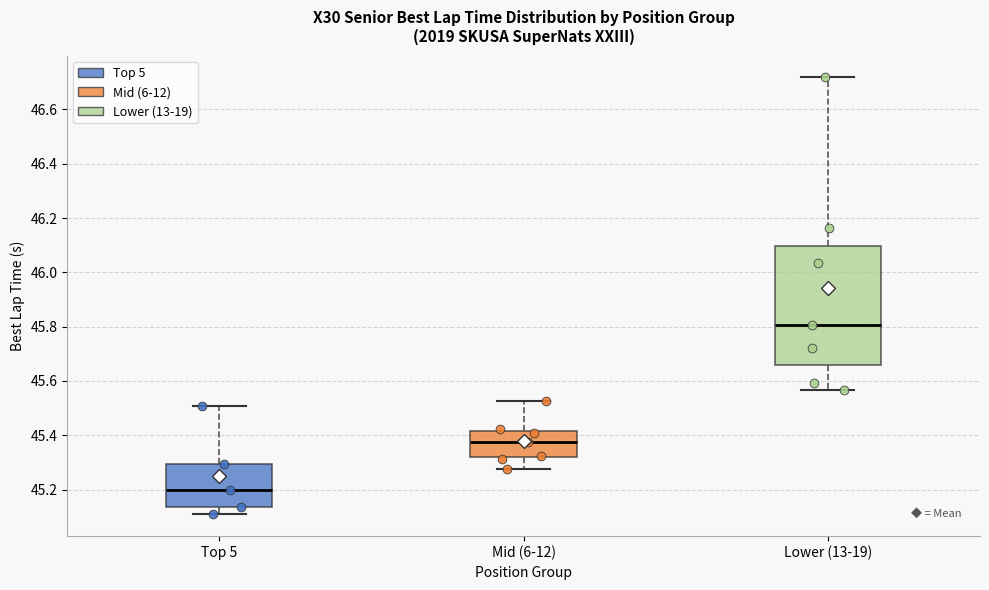

Which box's median line is the lowest?

Top 5